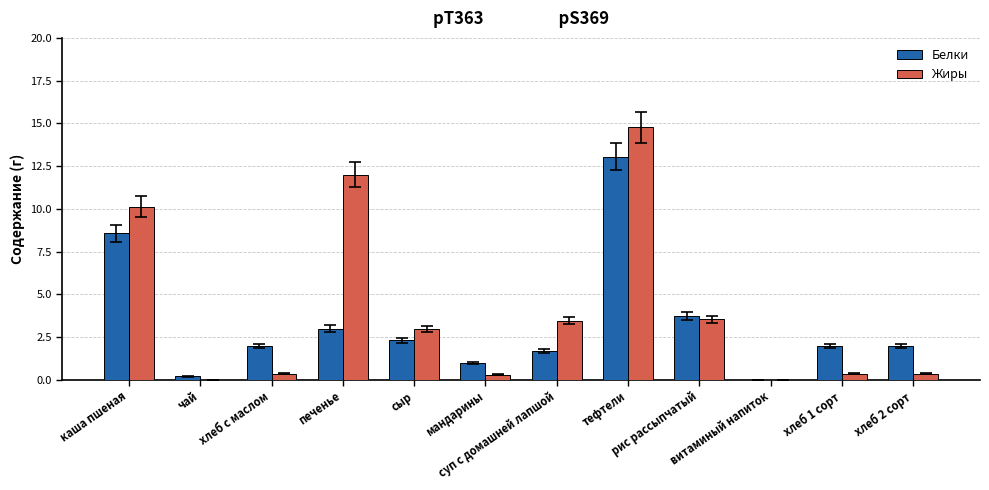

The Жиры series shows 0.0 at витаминый напиток. True or false?

True